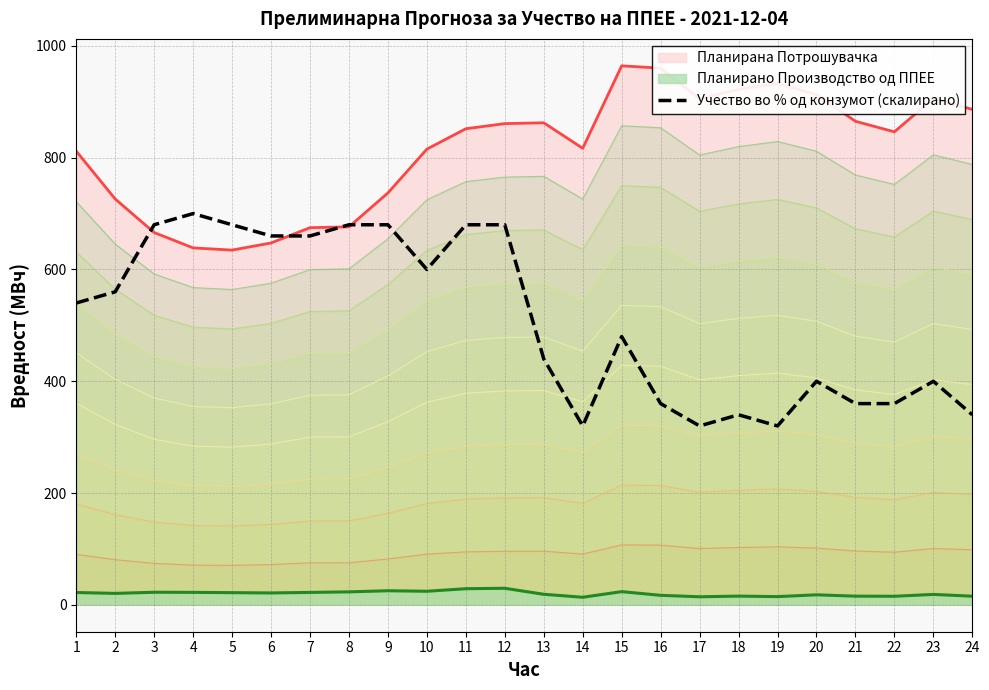

What is the highest value of the Учество во % од конзумот (скалирано) series?

700.0